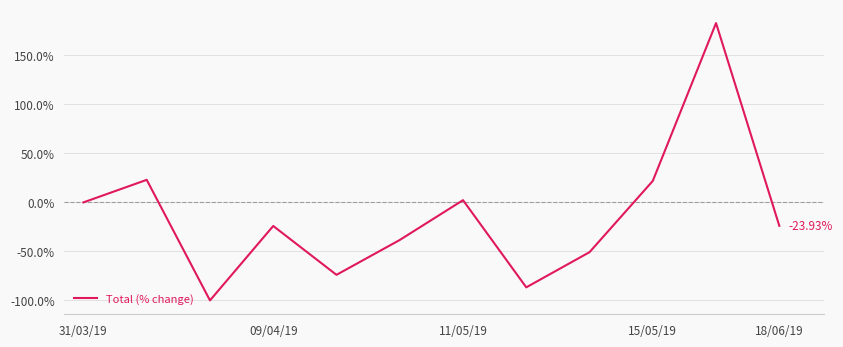

How many values exceed -23?

5